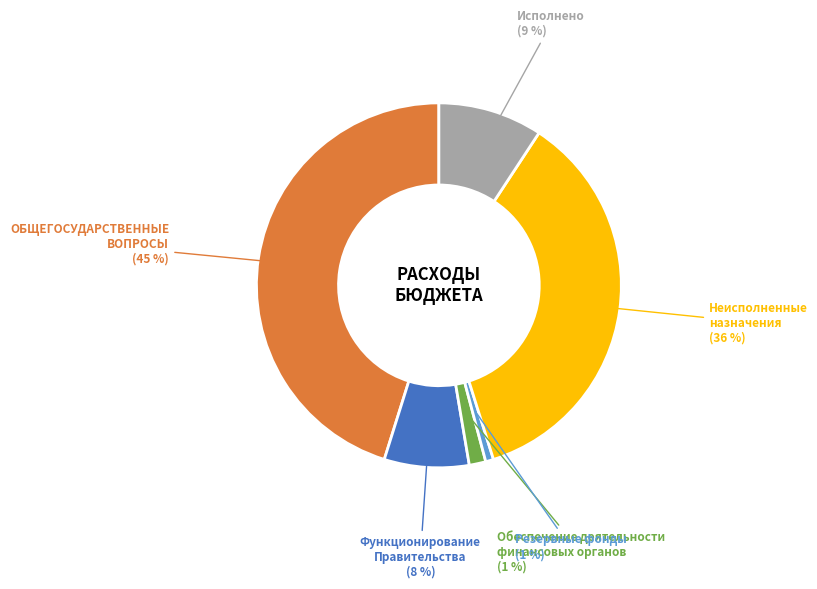

To the nearest percent, what is the average slice percentage?

17%